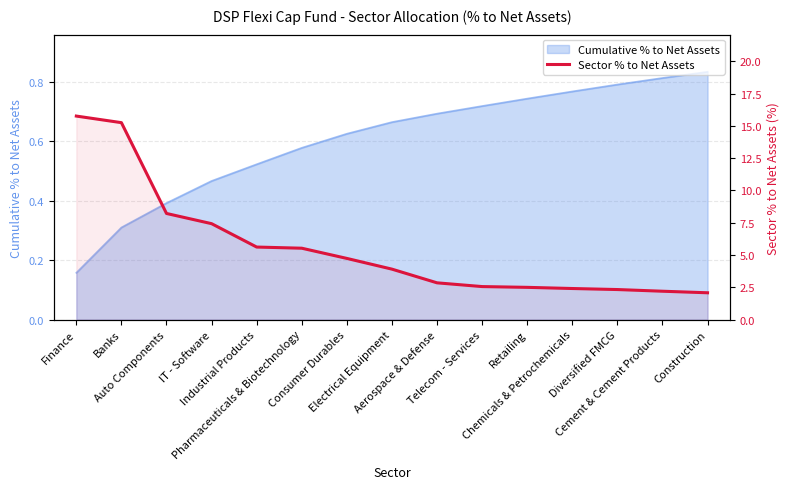

How many data points are less than 3?

7